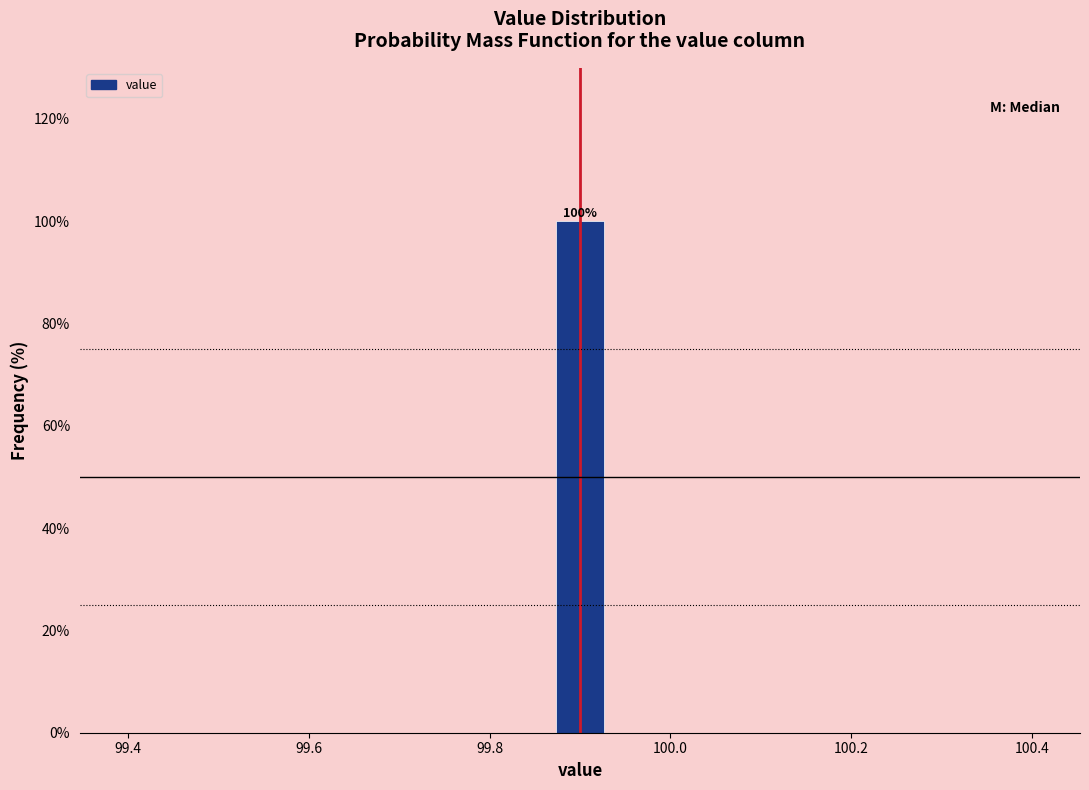

Read against the x-axis, roughly where is the centre of the tallest bar?

99.90